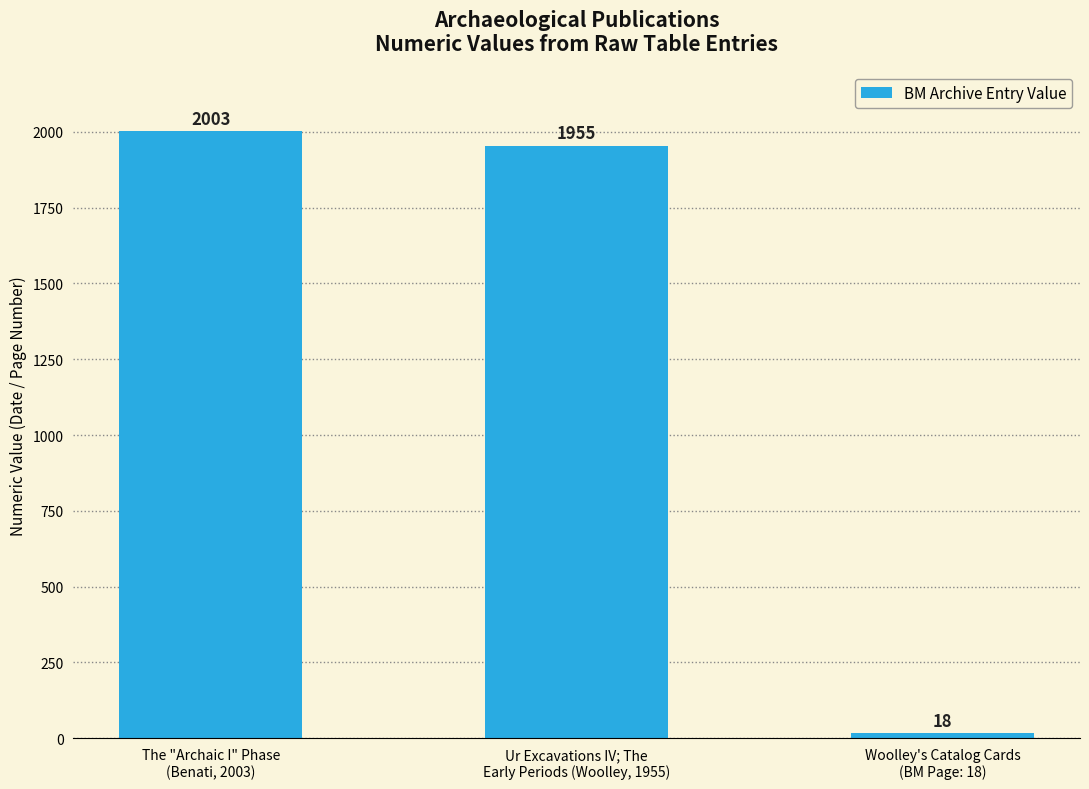

Is it true that the value at The "Archaic I" Phase
(Benati, 2003) is 2794?

False